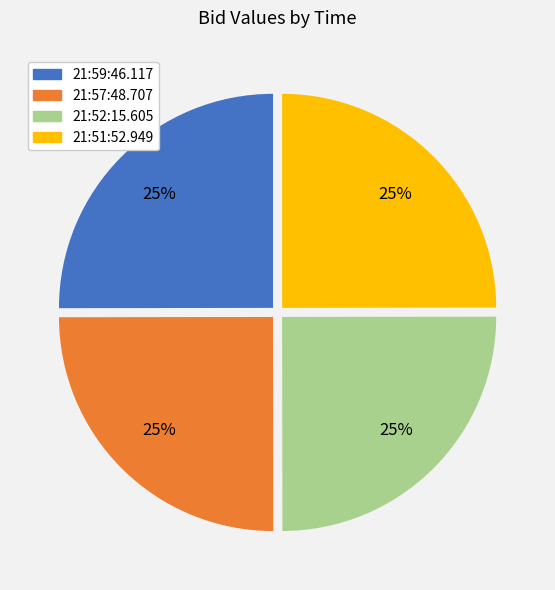

To the nearest percent, what is the average slice percentage?

25%